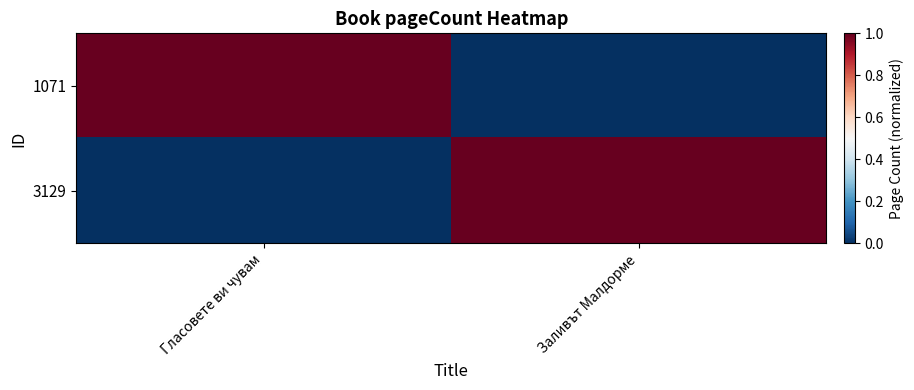

Between Гласовете ви чувам and Заливът Малдорме, which series saw the biggest shift?

1071